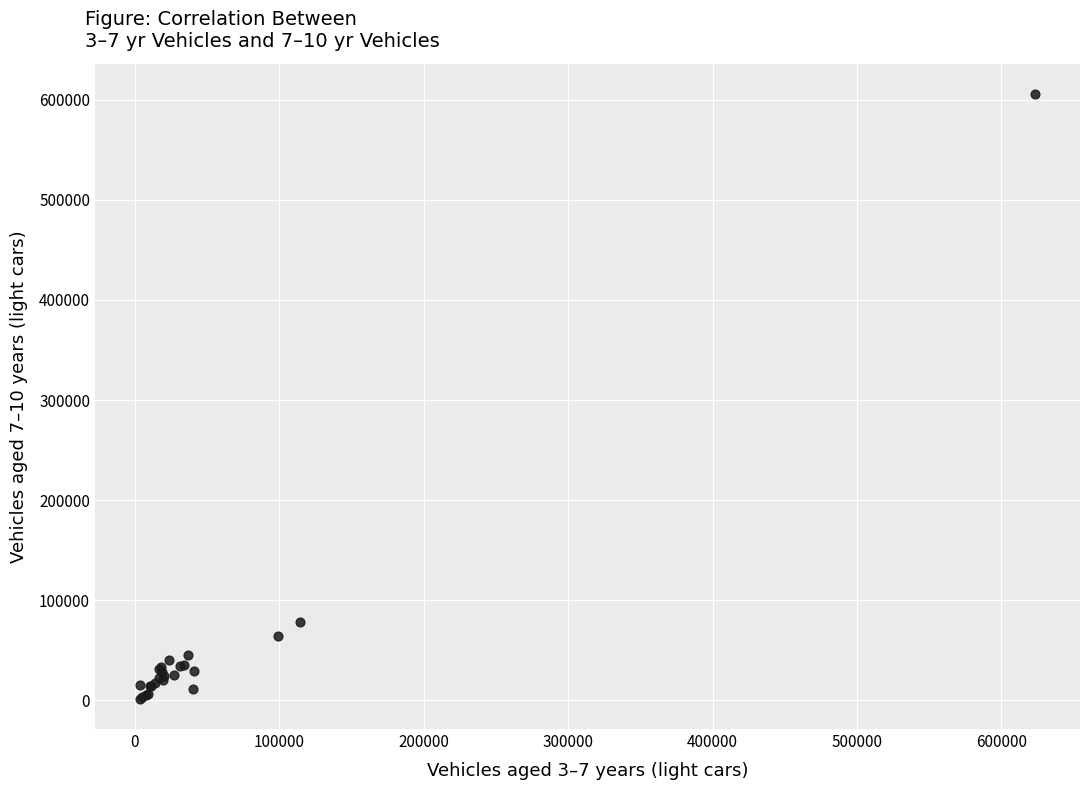

What Y value in the scatter plot is closest to 303750?

78420